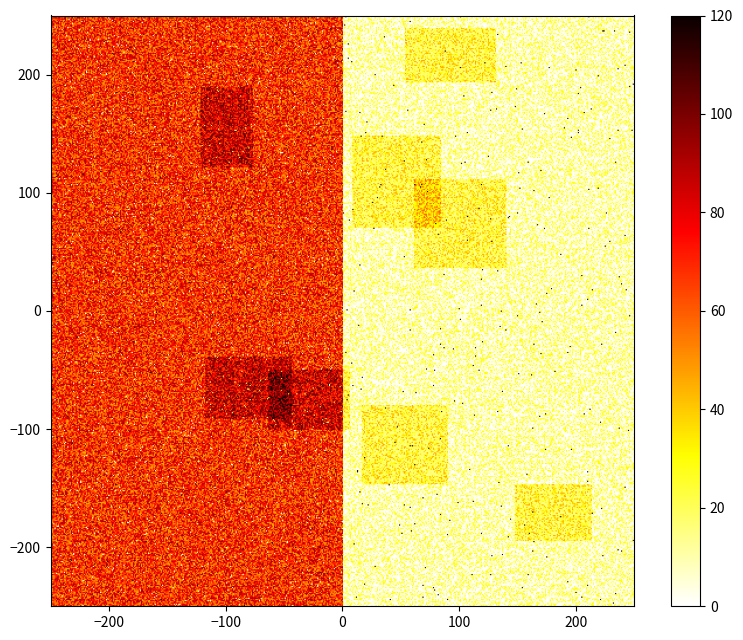

At how many categories does at least one series exceed 13?

1